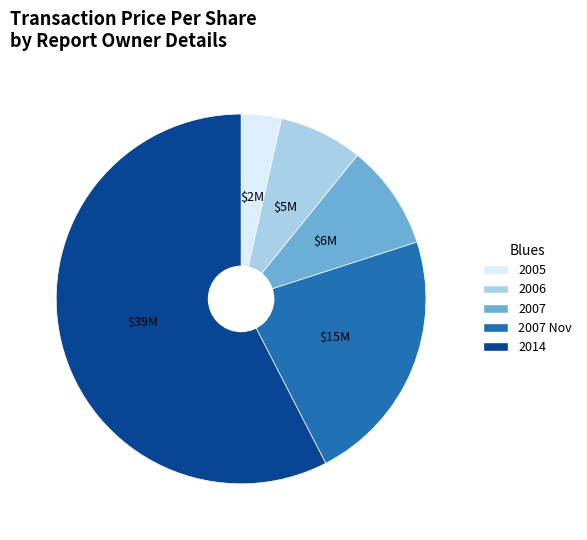

Does any single category account for the majority?

Yes